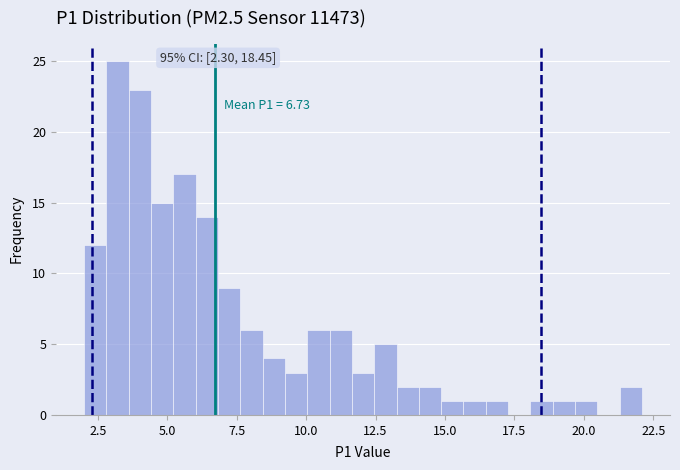

Read against the x-axis, roughly where is the centre of the tallest bar?

3.0